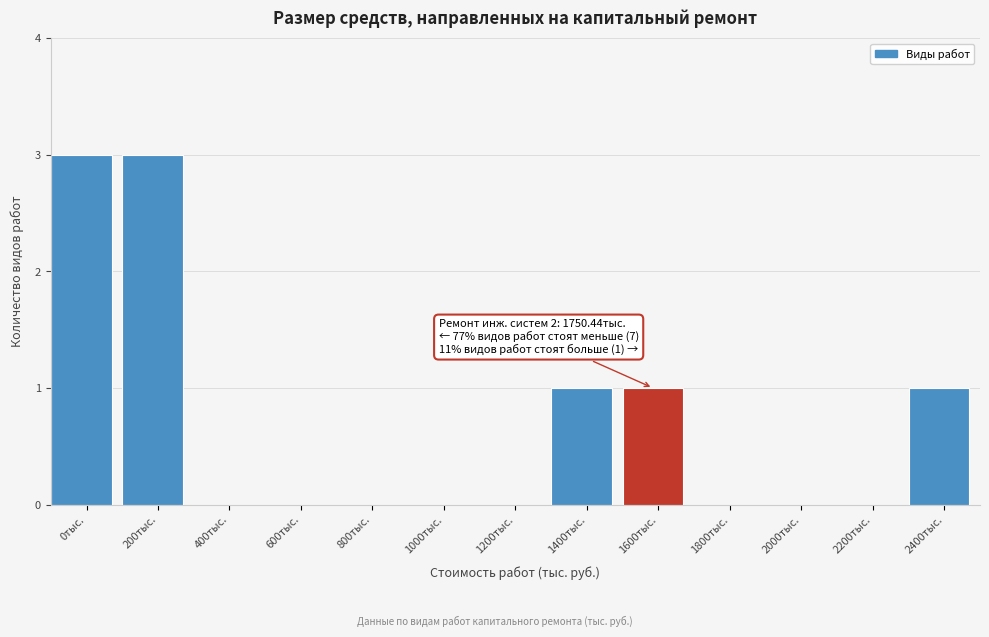

Reading left to right, list all the values displayed in this chart.

0тыс.=3	200тыс.=3	400тыс.=0	600тыс.=0	800тыс.=0	1000тыс.=0	1200тыс.=0	1400тыс.=1	1600тыс.=1	1800тыс.=0	2000тыс.=0	2200тыс.=0	2400тыс.=1